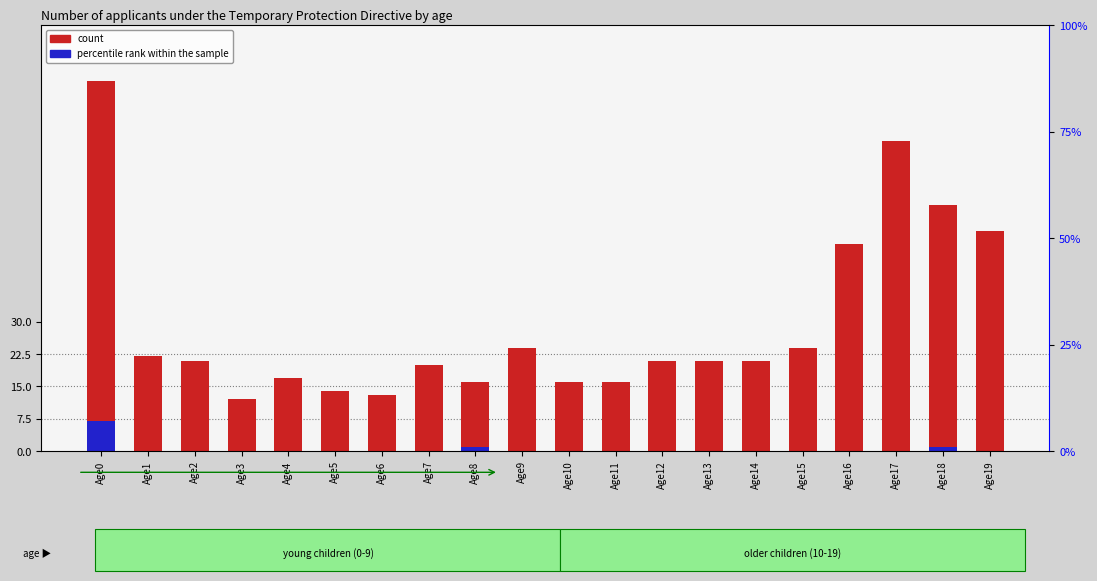

Rank the categories by count value from lowest to highest.

Age3, Age6, Age5, Age8, Age10, Age11, Age4, Age7, Age2, Age12, Age13, Age14, Age1, Age9, Age15, Age16, Age19, Age18, Age17, Age0